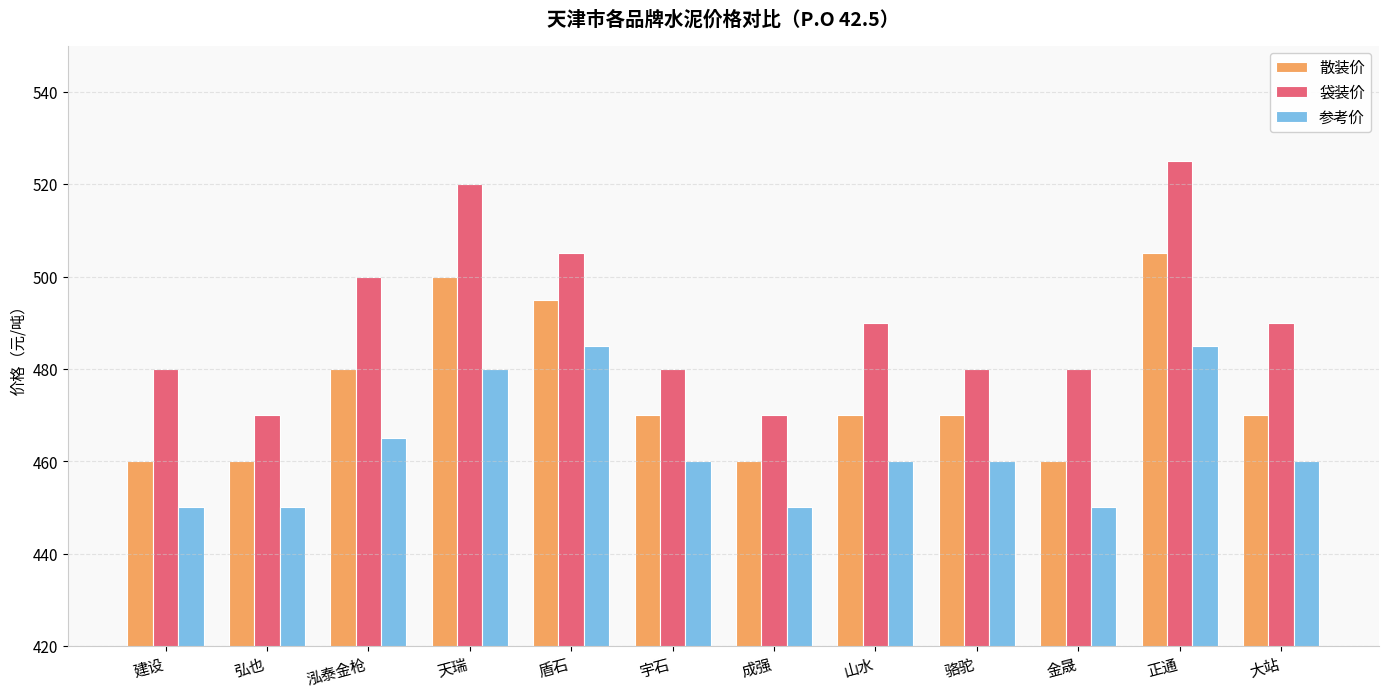

The 袋装价 series shows 505 at 盾石. True or false?

True